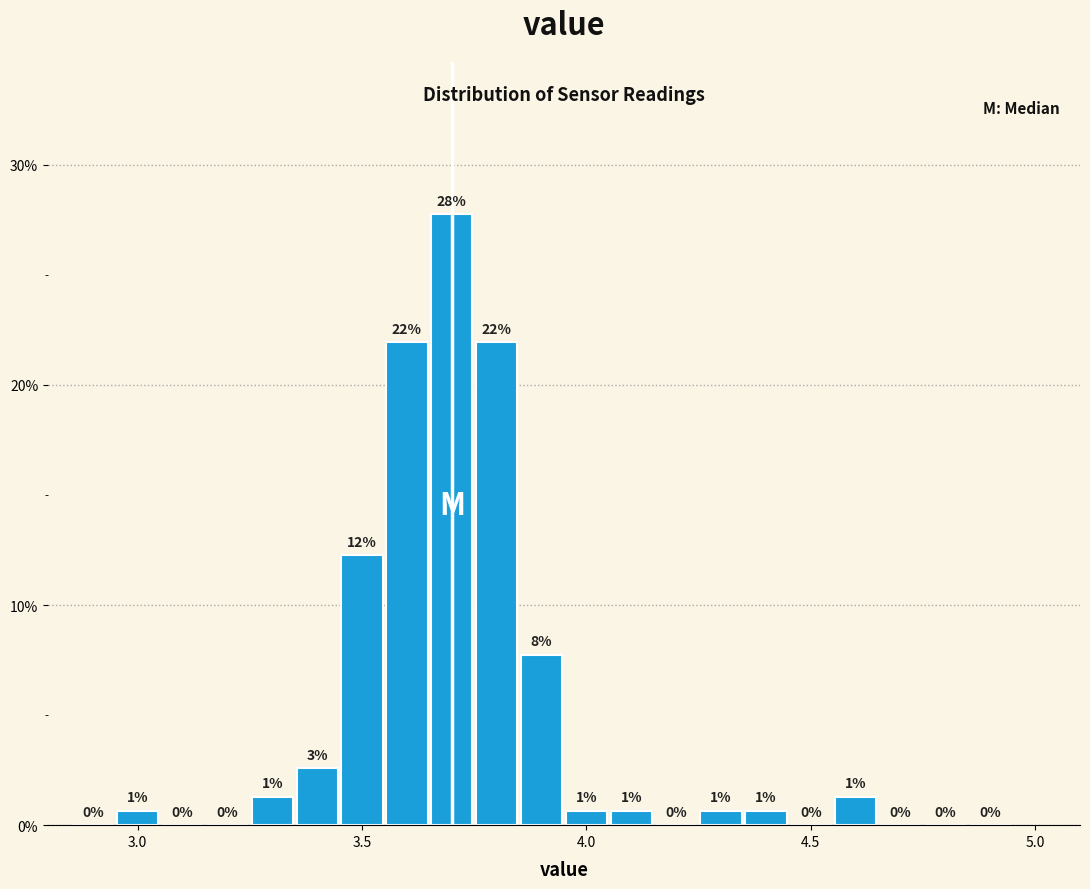

Read against the x-axis, roughly where is the centre of the tallest bar?

3.70